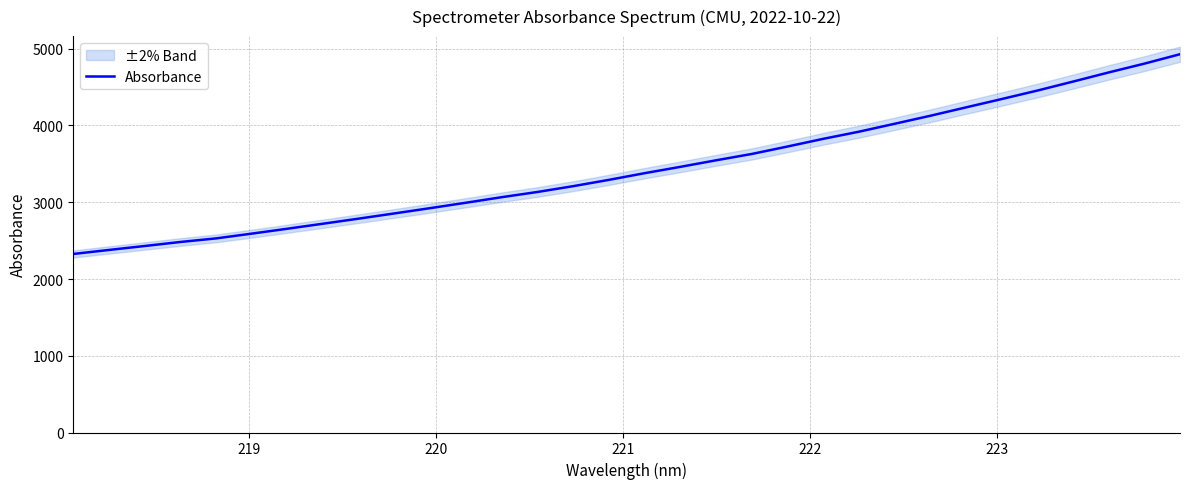

What is the sum of all values?

110053.1